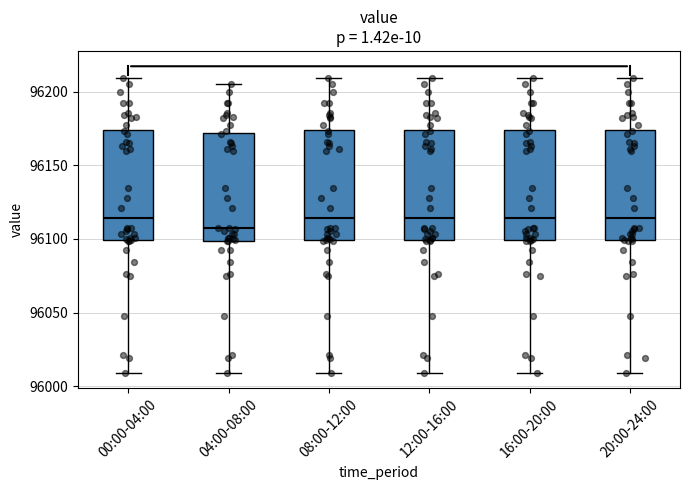

Reading left to right, transcribe this box plot: for each box, give where its median line is, the range the box spans, and where its two whiskers end, as read against the y-axis. The values are not printed on the chart, so give them approximately, as read against the axis.

00:00-04:00: median 96115, box 96100 to 96175, whiskers 96010 to 96210
04:00-08:00: median 96105, box 96100 to 96170, whiskers 96010 to 96205
08:00-12:00: median 96115, box 96100 to 96175, whiskers 96010 to 96210
12:00-16:00: median 96115, box 96100 to 96175, whiskers 96010 to 96210
16:00-20:00: median 96115, box 96100 to 96175, whiskers 96010 to 96210
20:00-24:00: median 96115, box 96100 to 96175, whiskers 96010 to 96210